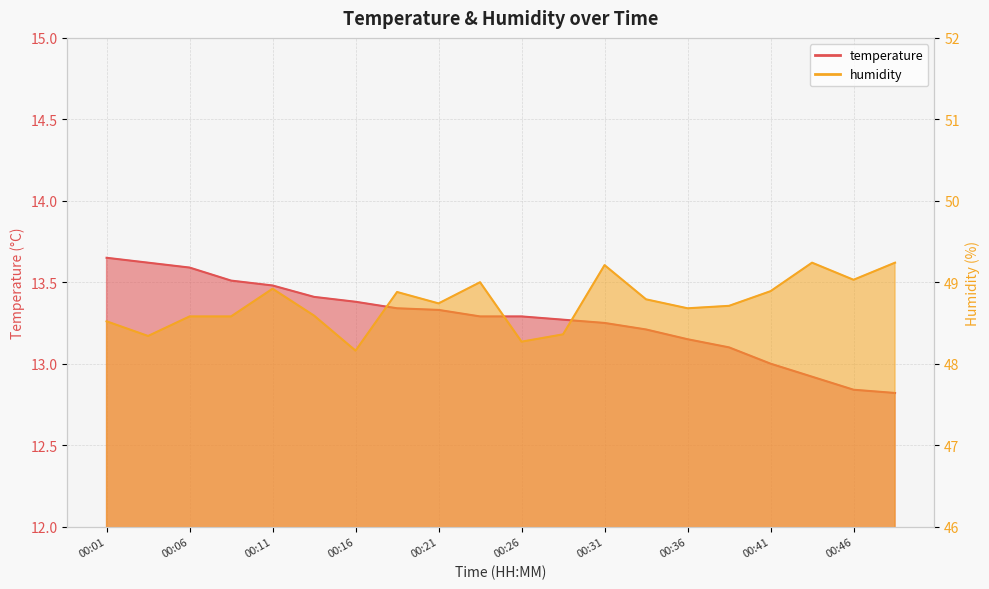

Which series has the largest total across all categories?

humidity